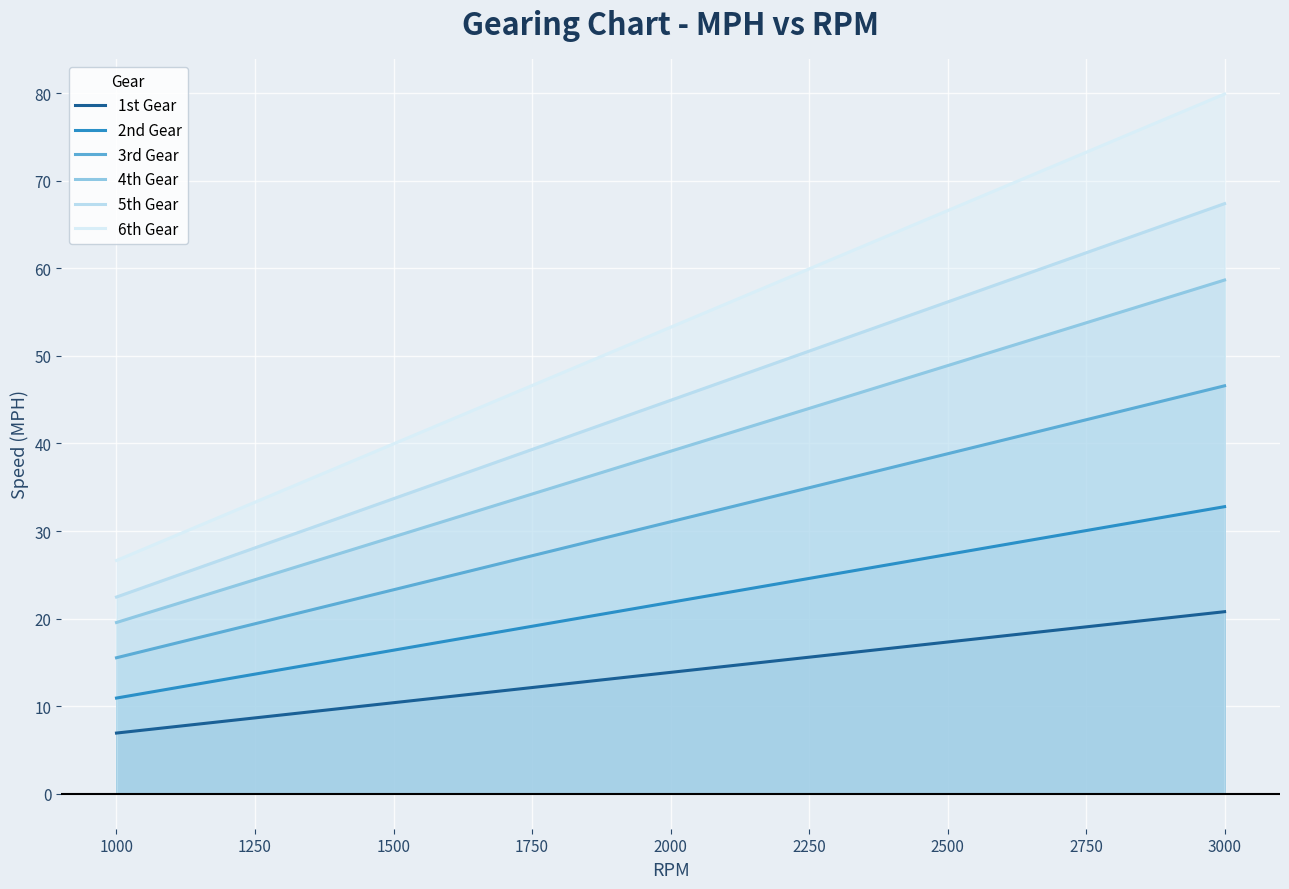

Reading left to right, transcribe all the data shown in this chart.

1st Gear: 6.9	7.6	8.3	9.0	9.7	10.4	11.1	11.8	12.5	13.2	13.9	14.6	15.2	15.9	16.6	17.3	18.0	18.7	19.4	20.1	20.8
2nd Gear: 10.9	12.0	13.1	14.2	15.3	16.4	17.5	18.6	19.7	20.8	21.9	22.9	24.0	25.1	26.2	27.3	28.4	29.5	30.6	31.7	32.8
3rd Gear: 15.5	17.1	18.6	20.2	21.7	23.3	24.8	26.4	28.0	29.5	31.1	32.6	34.2	35.7	37.3	38.8	40.4	41.9	43.5	45.0	46.6
4th Gear: 19.6	21.5	23.5	25.4	27.4	29.3	31.3	33.2	35.2	37.2	39.1	41.1	43.0	45.0	46.9	48.9	50.8	52.8	54.8	56.7	58.7
5th Gear: 22.5	24.7	27.0	29.2	31.4	33.7	35.9	38.2	40.4	42.7	44.9	47.2	49.4	51.7	53.9	56.2	58.4	60.6	62.9	65.1	67.4
6th Gear: 26.6	29.3	32.0	34.6	37.3	40.0	42.6	45.3	47.9	50.6	53.3	55.9	58.6	61.3	63.9	66.6	69.3	71.9	74.6	77.2	79.9